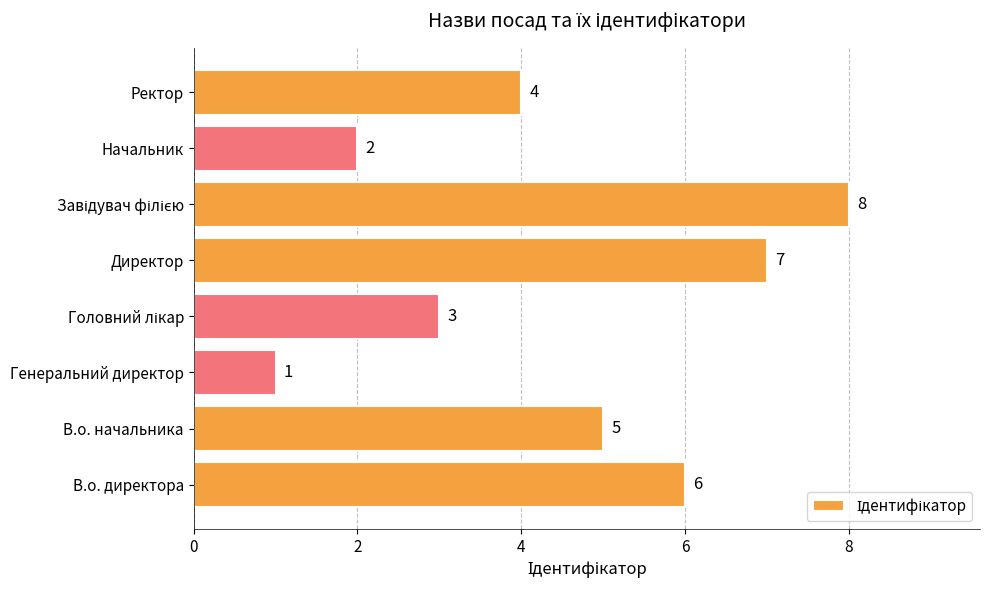

What is the change in value from Генеральний директор to Директор?

+6